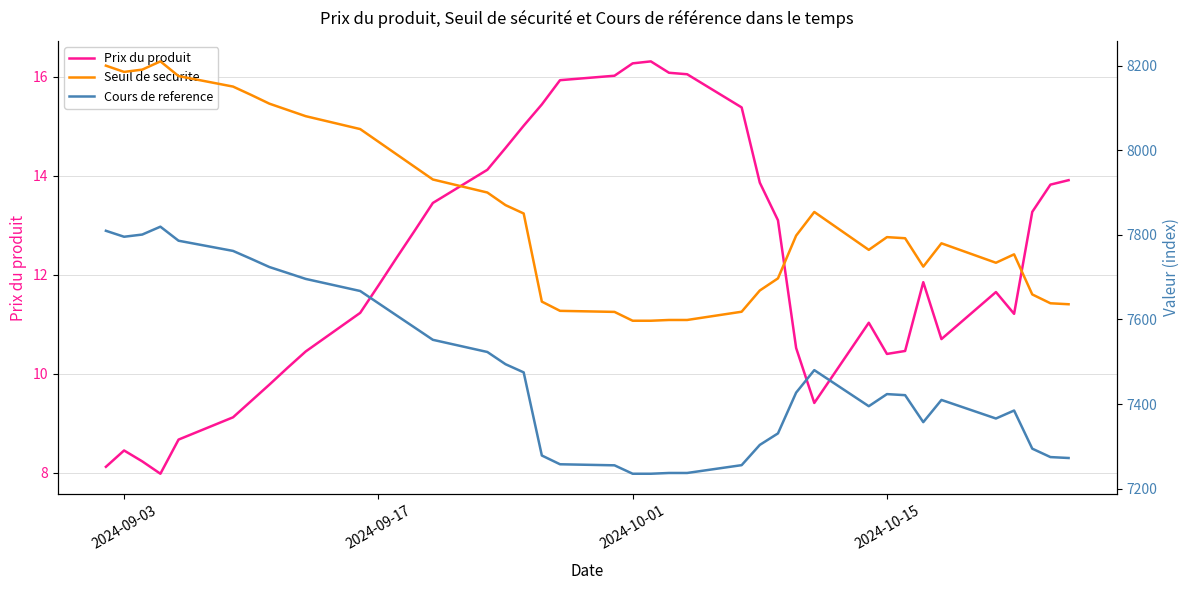

What is the minimum value shown in the chart?

8.0